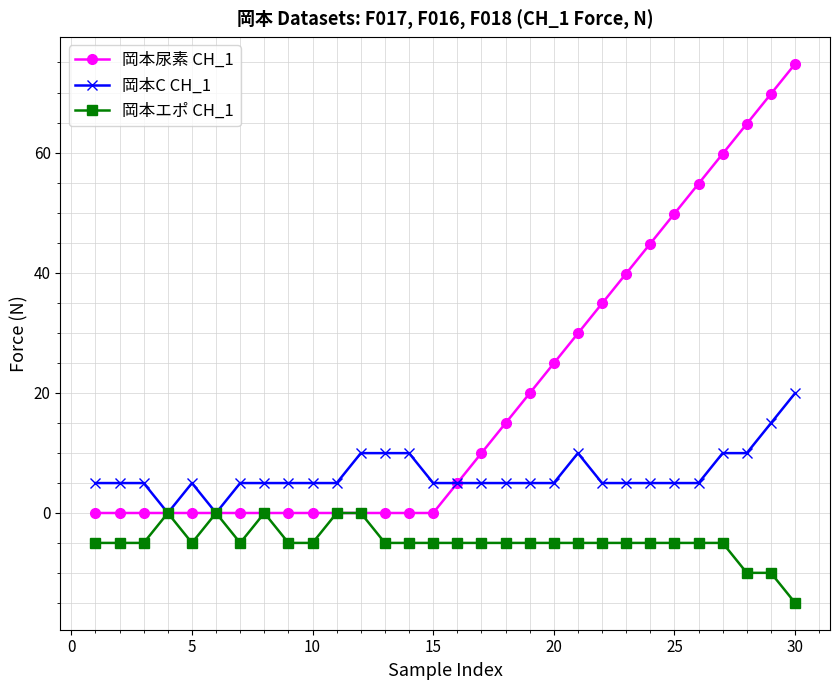

Which series has the largest range (max minus min)?

岡本尿素 CH_1